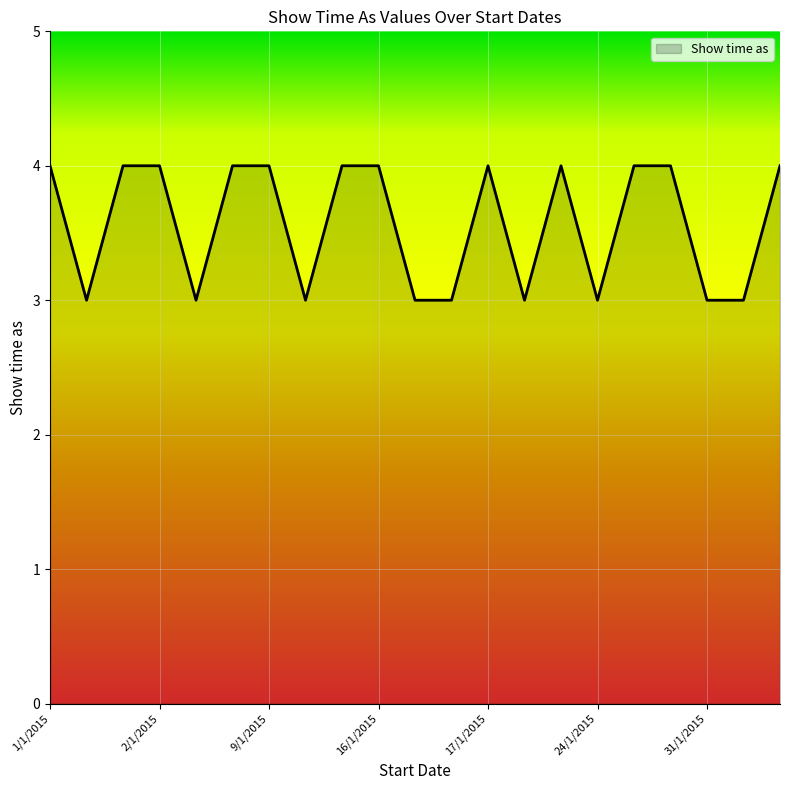

How many values are between 3 and 4?

21